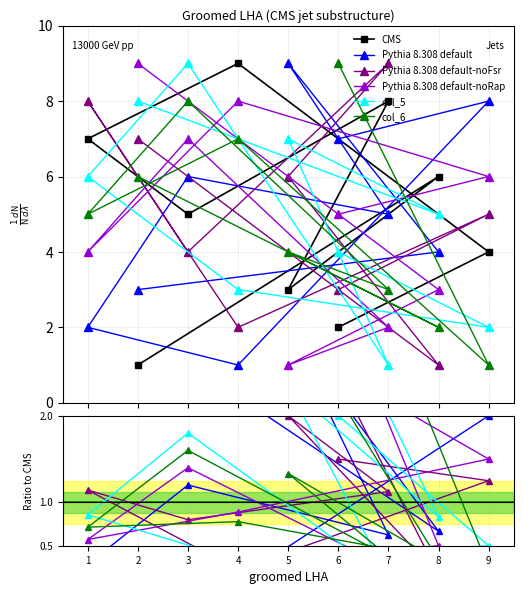

Is it true that col_5 equals 0.4 at 3?

False